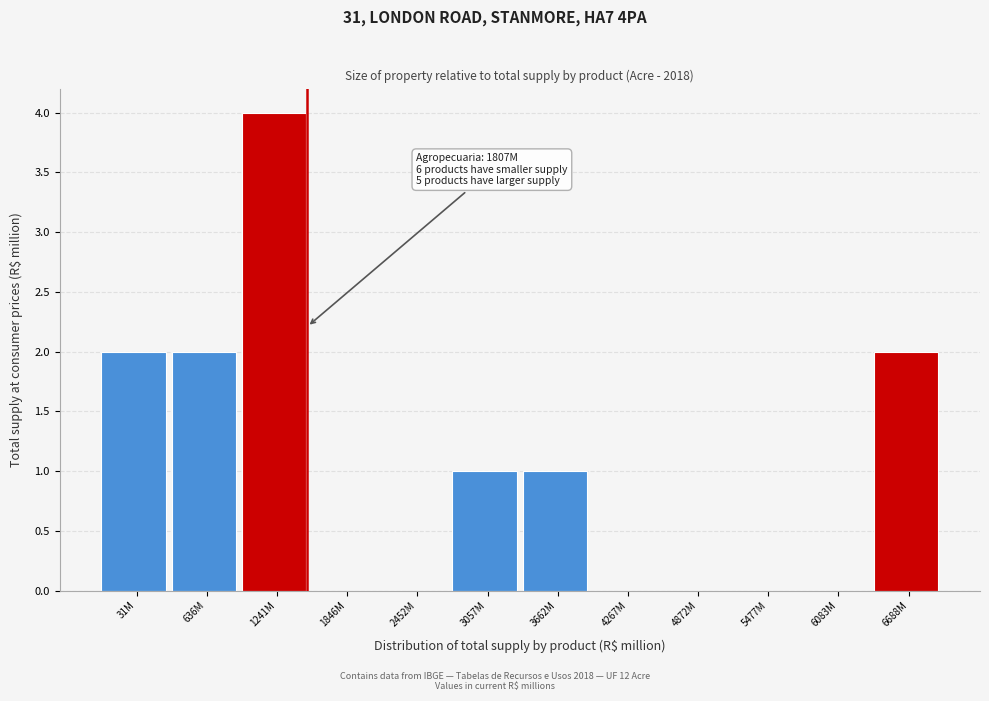

Reading right to left, transcribe all the data shown in this chart.

6688M=2	6083M=0	5477M=0	4872M=0	4267M=0	3662M=1	3057M=1	2452M=0	1846M=0	1241M=4	636M=2	31M=2